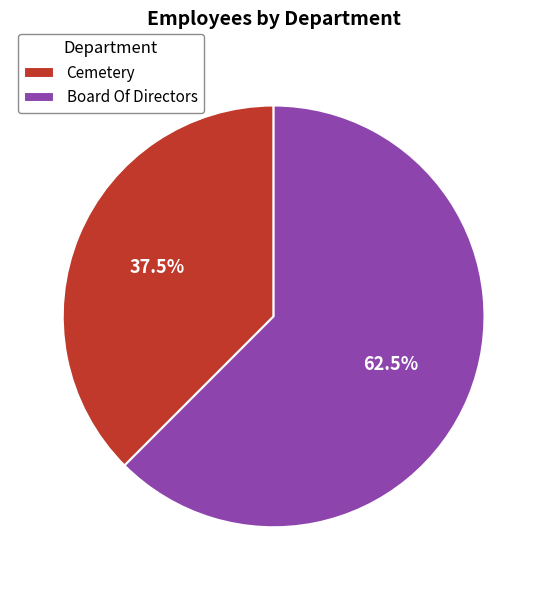

Rank the categories by value from lowest to highest.

Cemetery, Board Of Directors